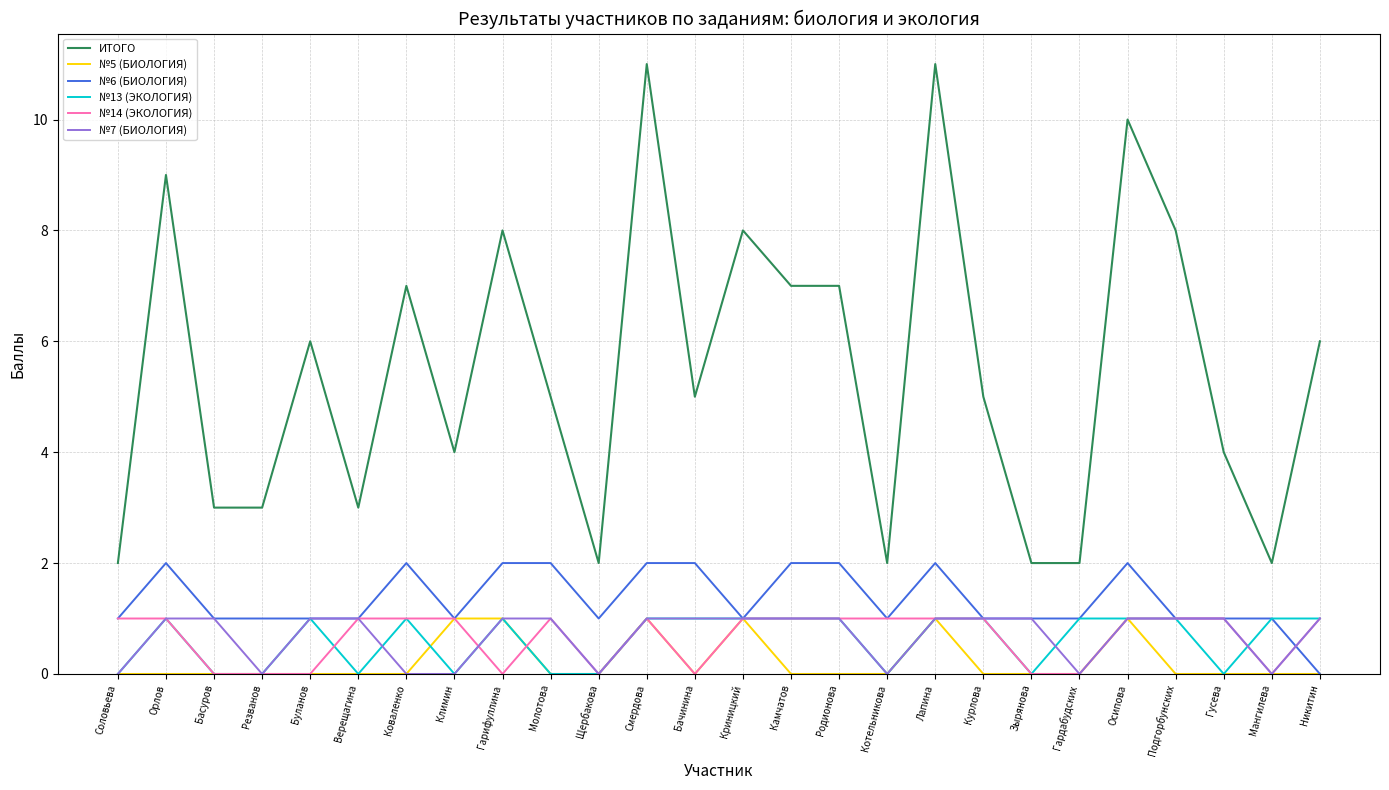

Which series has the largest range (max minus min)?

ИТОГО